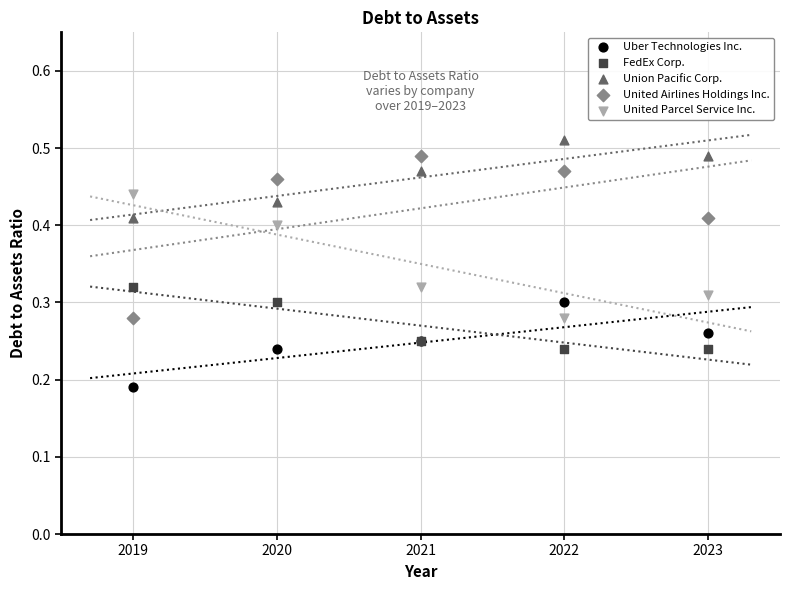

Which series reaches the maximum Y coordinate?

Union Pacific Corp.